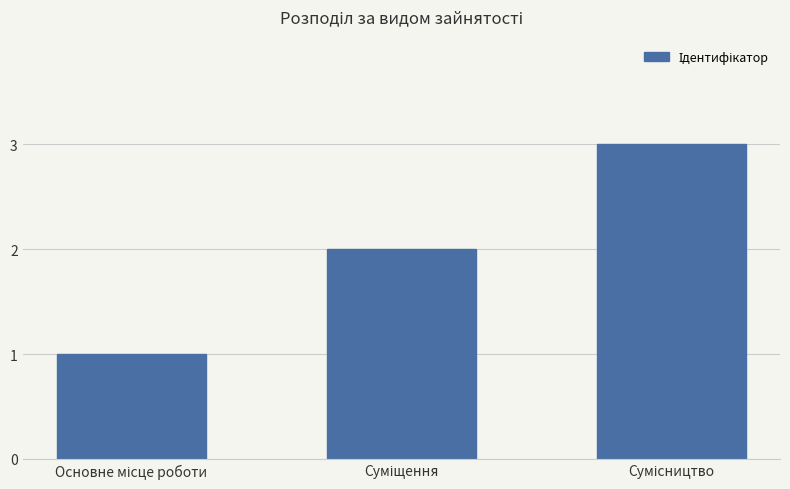

What is the greatest value displayed?

3